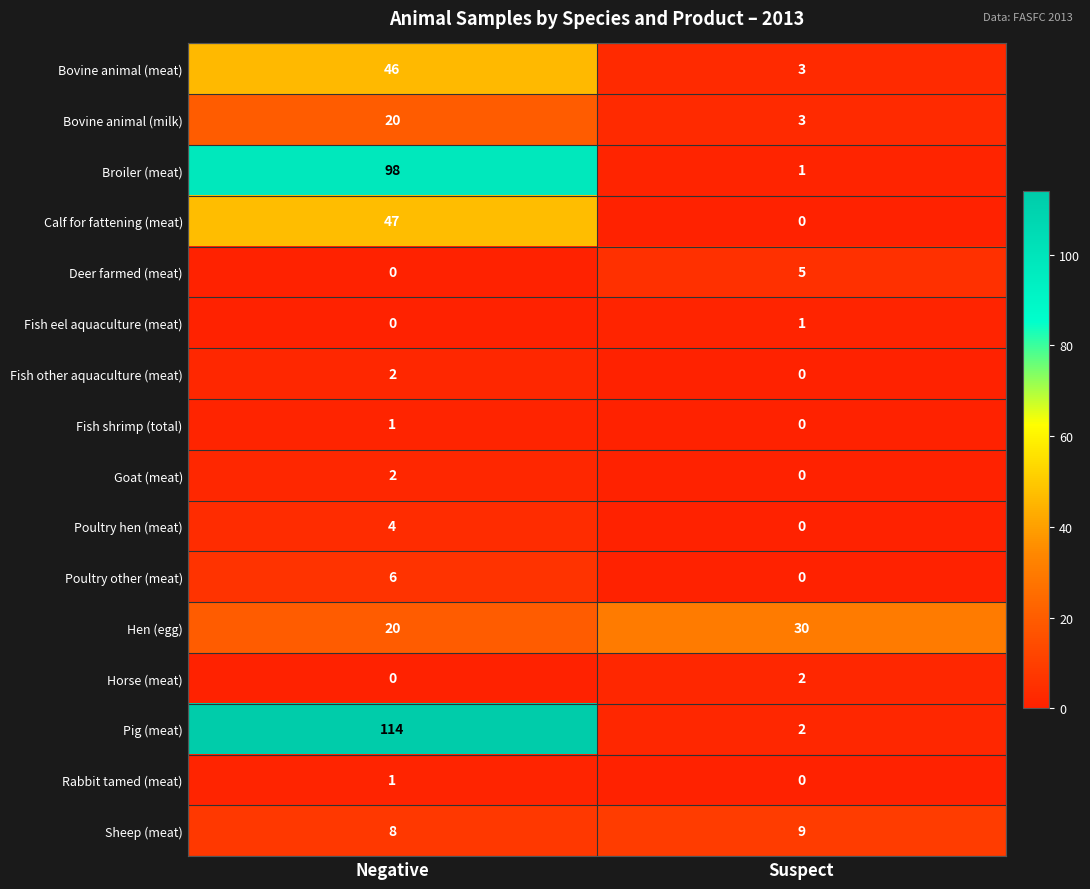

What is the sum of the Poultry hen (meat) values at Negative and Suspect?

4